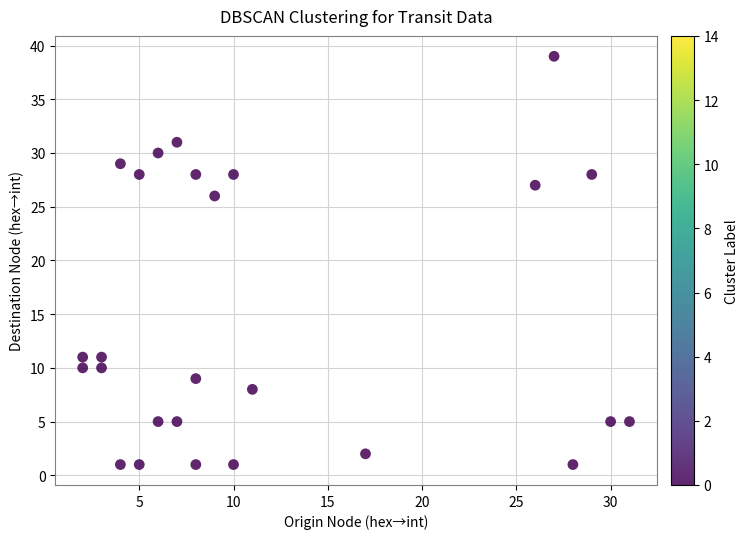

What is the range of X values (max minus min)?

29